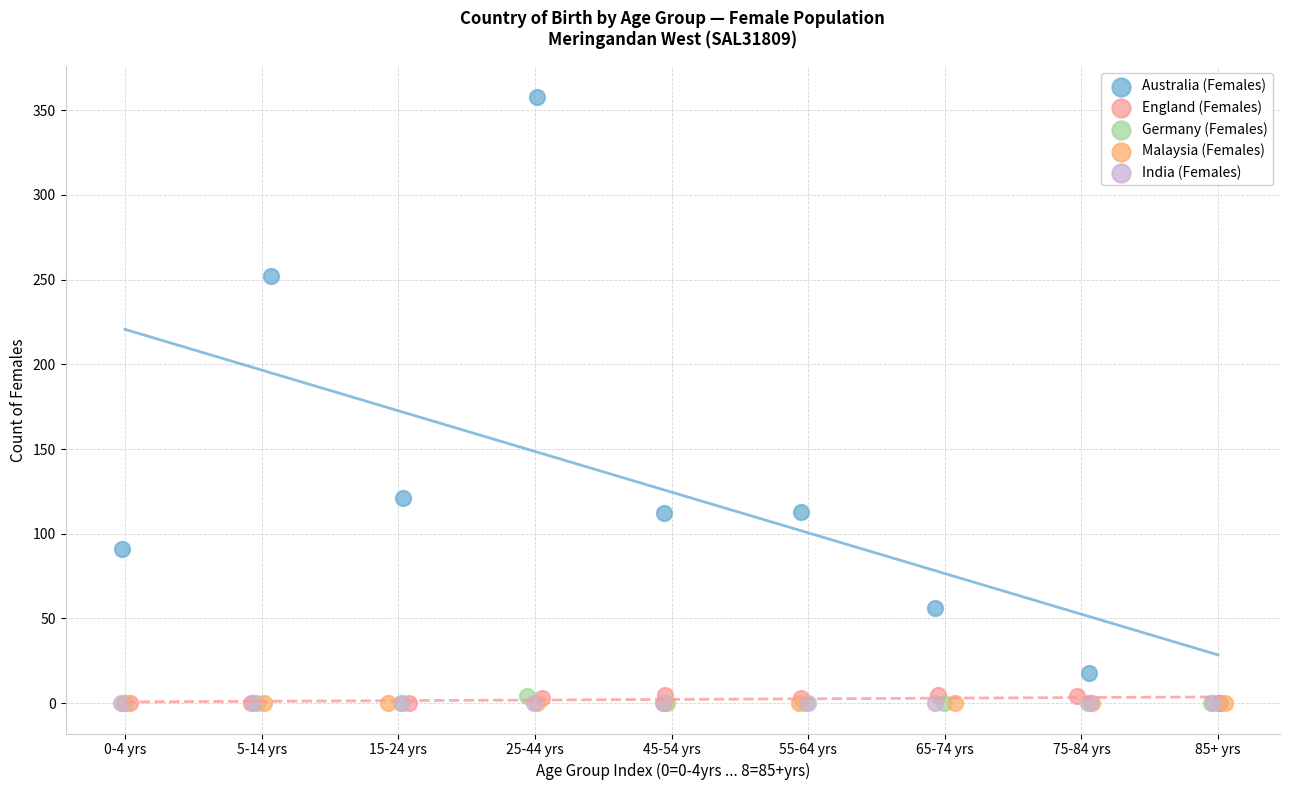

Which series contains the highest Y value?

Australia (Females)